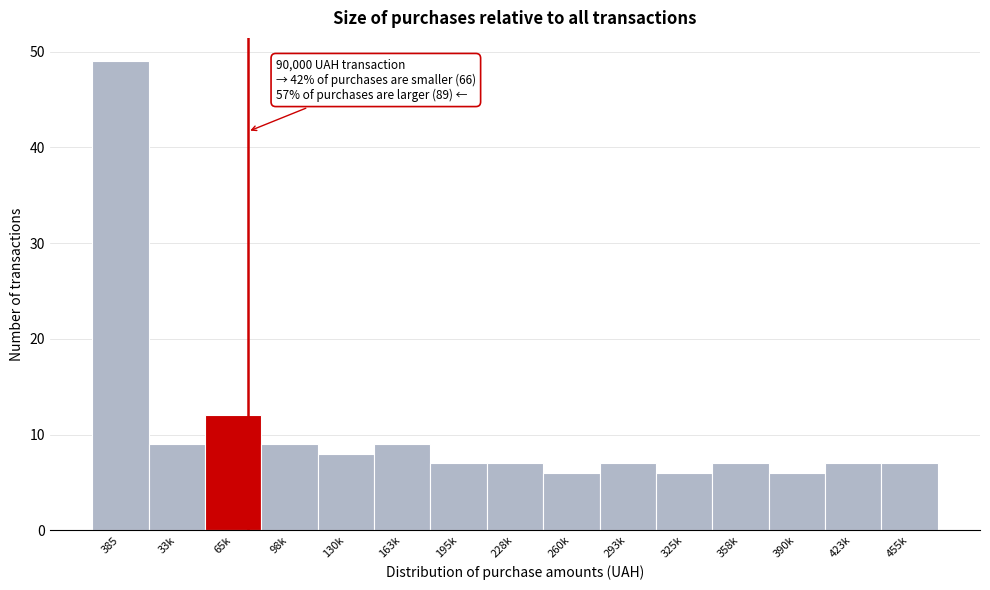

Reading left to right, list all the values displayed in this chart.

49	9	12	9	8	9	7	7	6	7	6	7	6	7	7